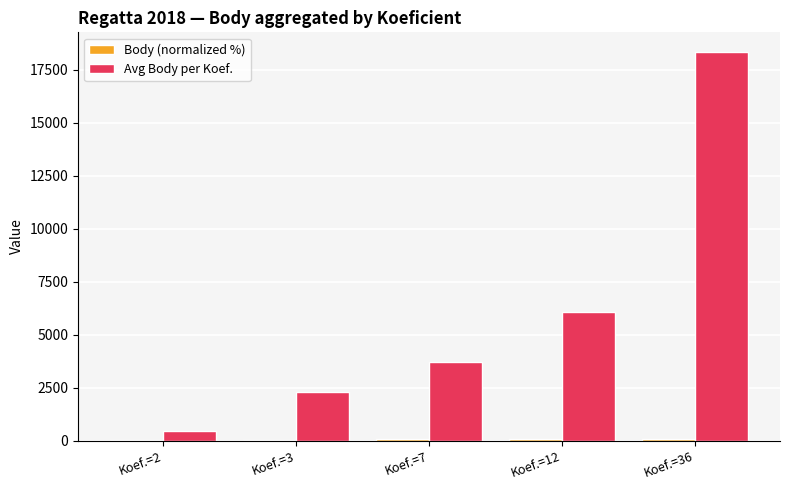

Are the bars horizontal?

No